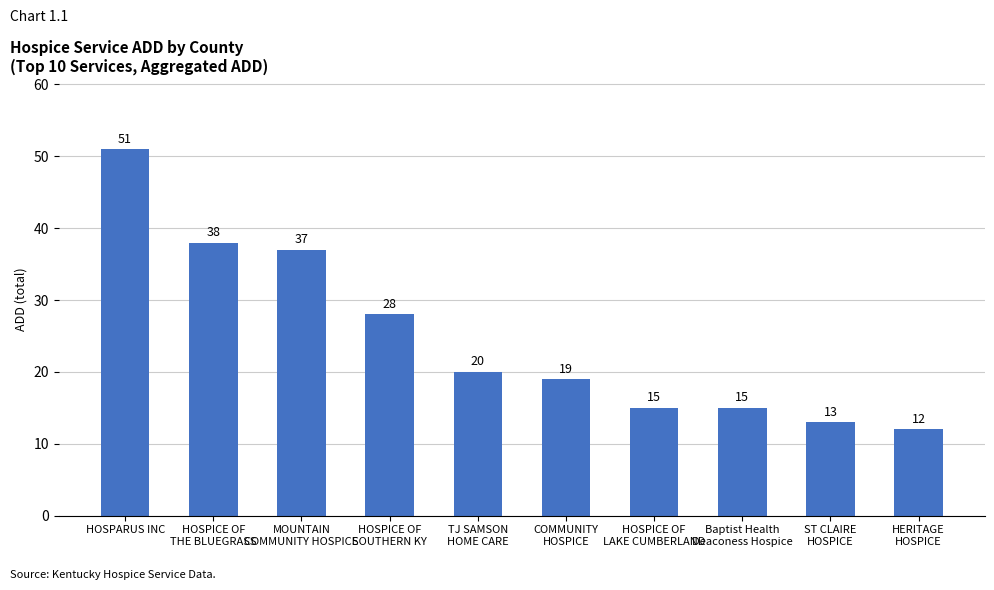

How many data points does each series have?

10